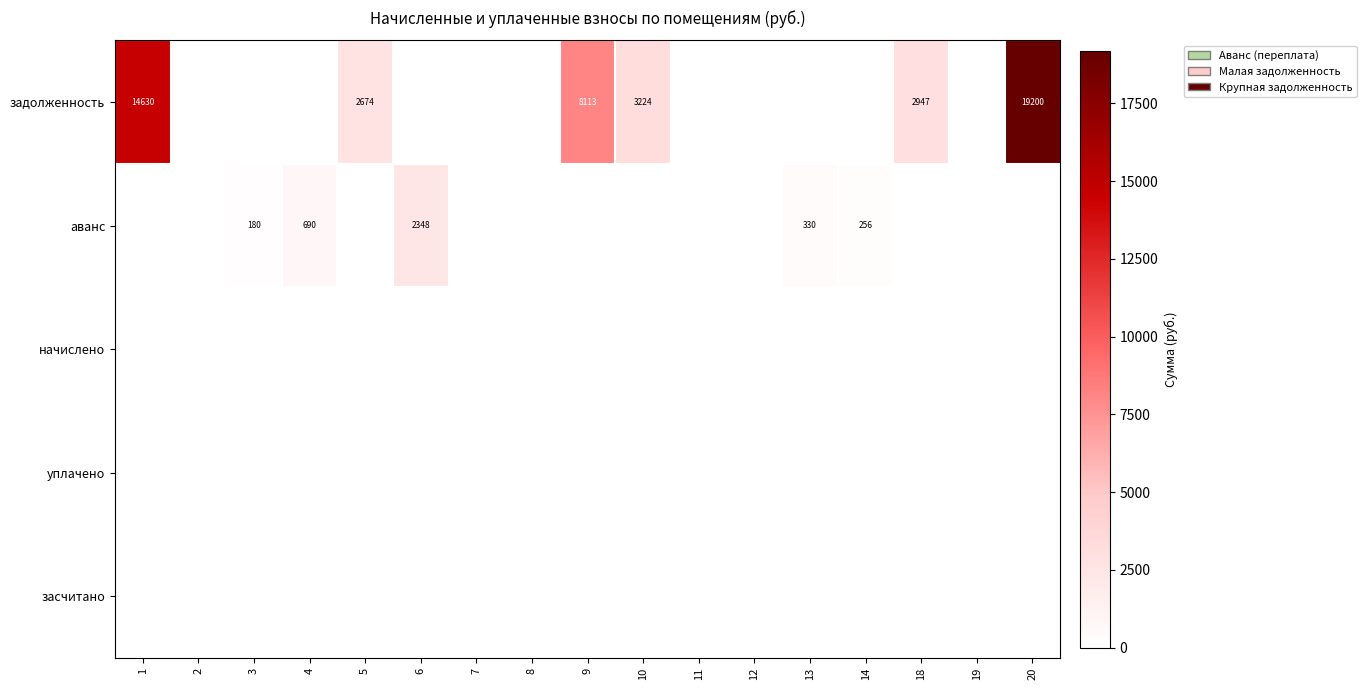

Count the number of categories in the chart.

17